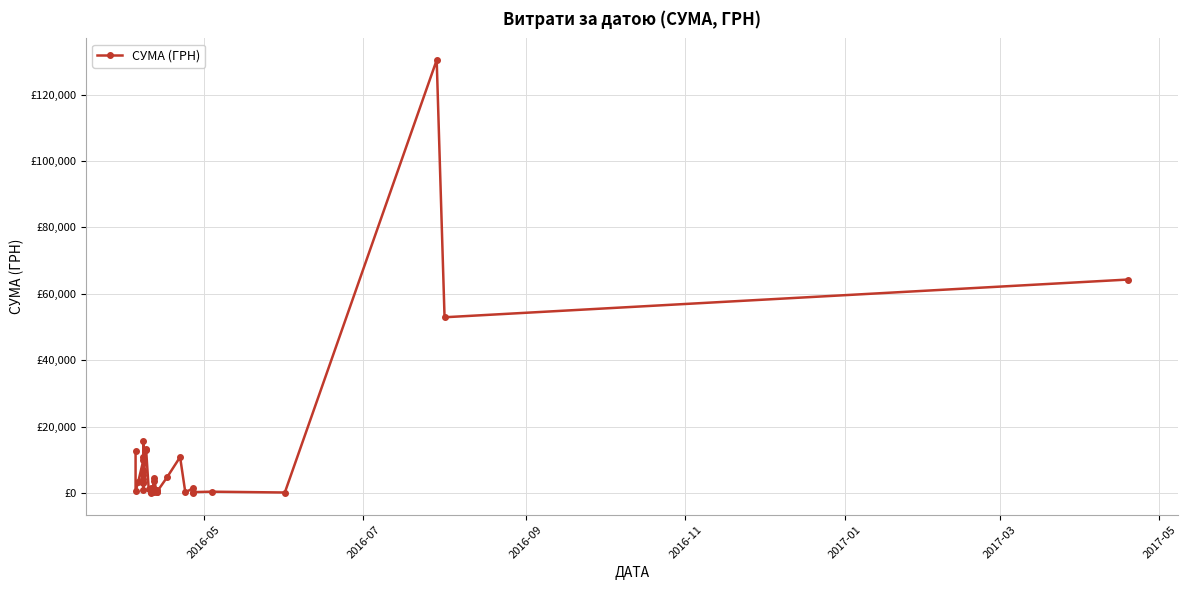

How many points are lower than both their immediate neighbors (excluding endpoints)?

14